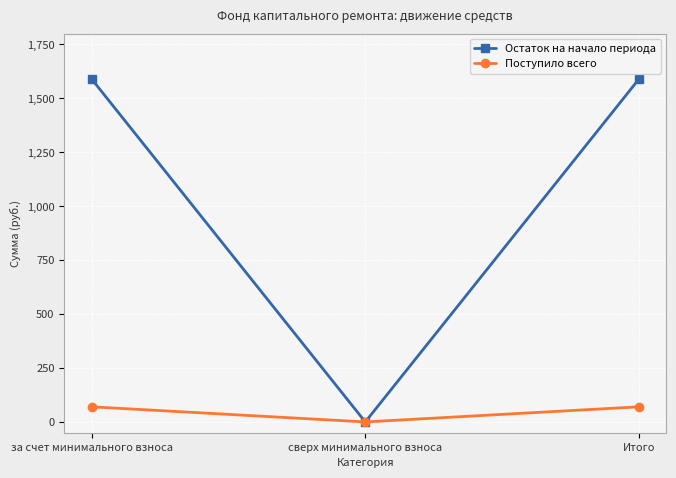

What is the difference between the Остаток на начало периода values at сверх минимального взноса and за счет минимального взноса?

1589.2